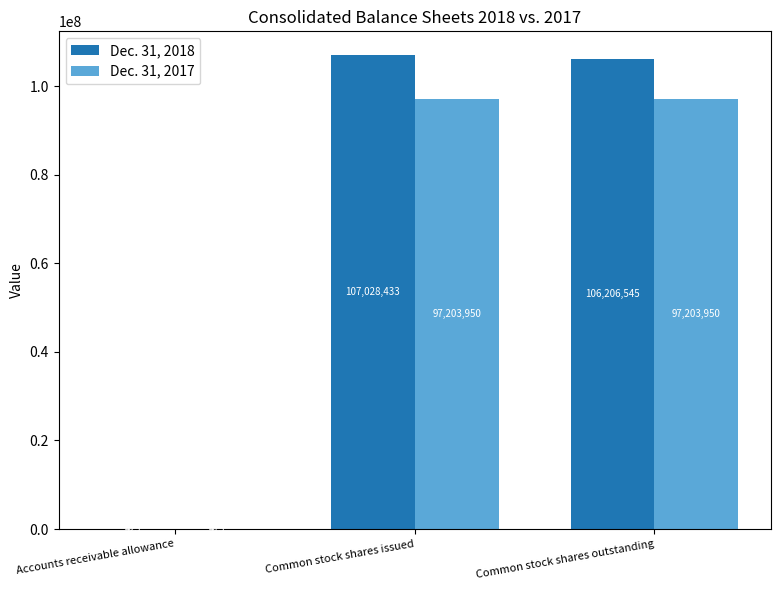

How many groups of bars are there?

3